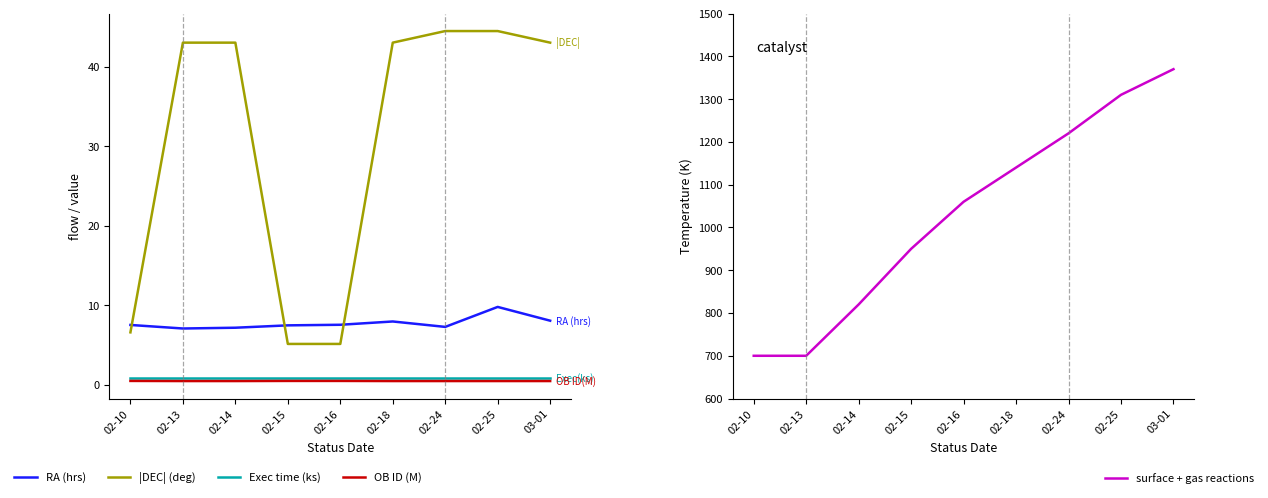

How many data points does each series have?

9